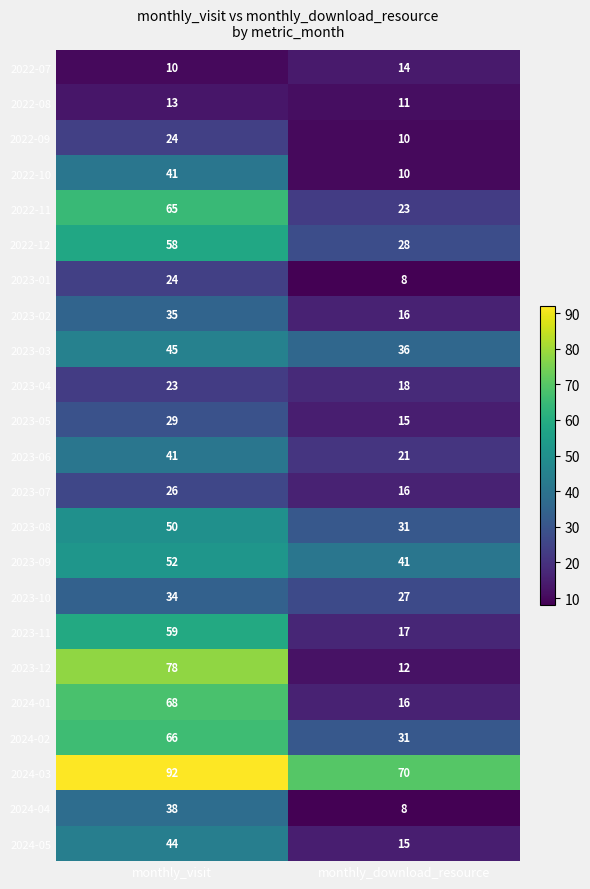

What is the minimum value shown in the chart?

8